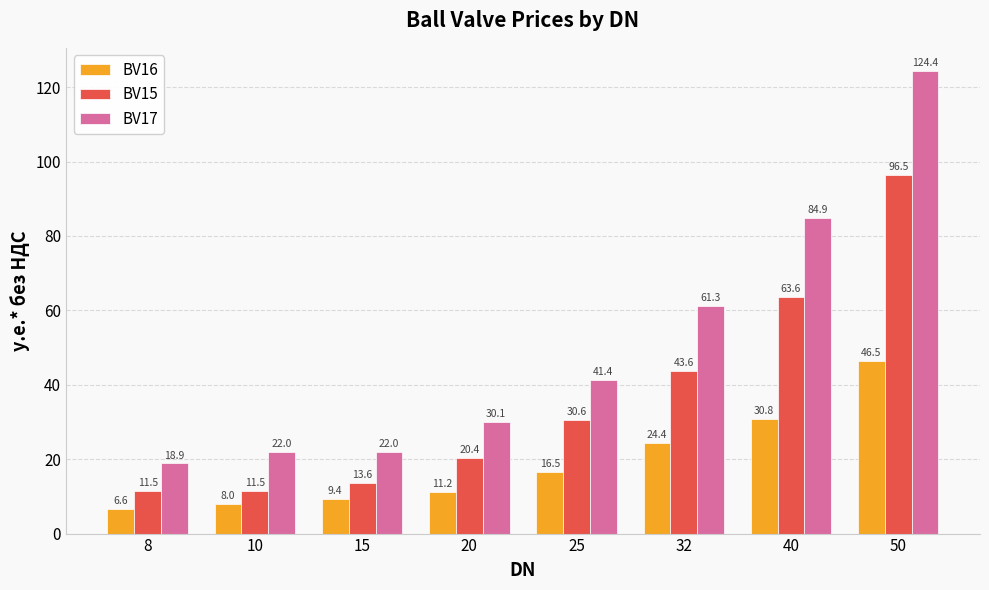

Where is BV16 nearest to the value 26?

32